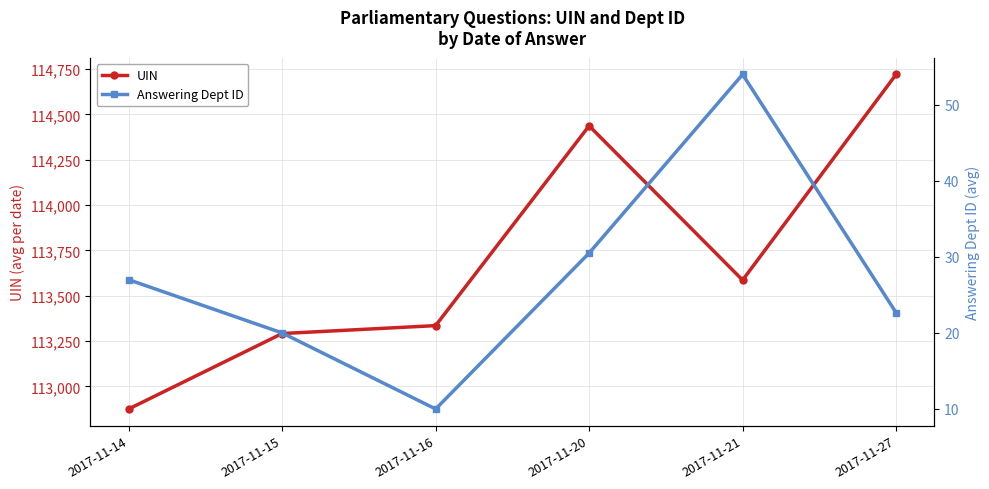

List the series in order of their overall mean, highest first.

UIN, Answering Dept ID